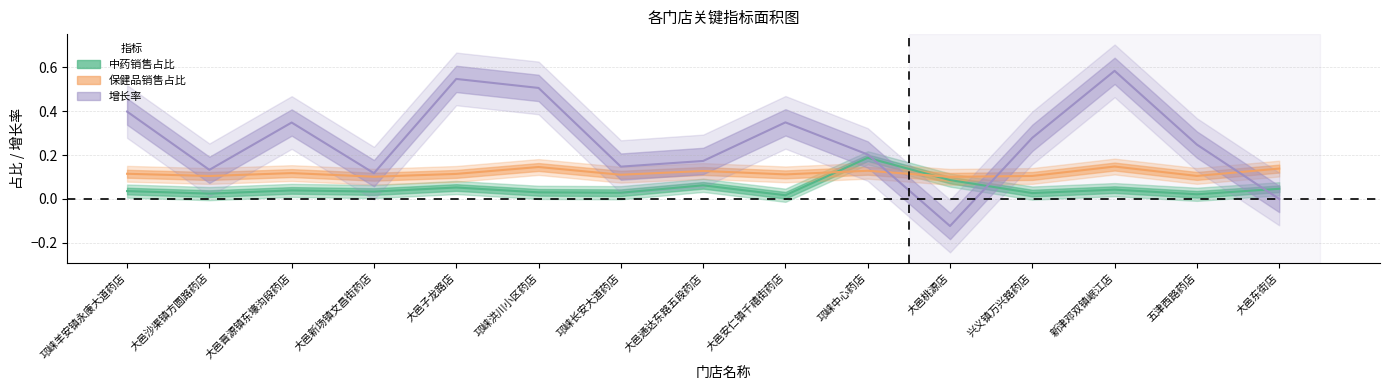

Between 邛崃洪川小区药店 and 邛崃长安大道药店, which is larger?

邛崃洪川小区药店